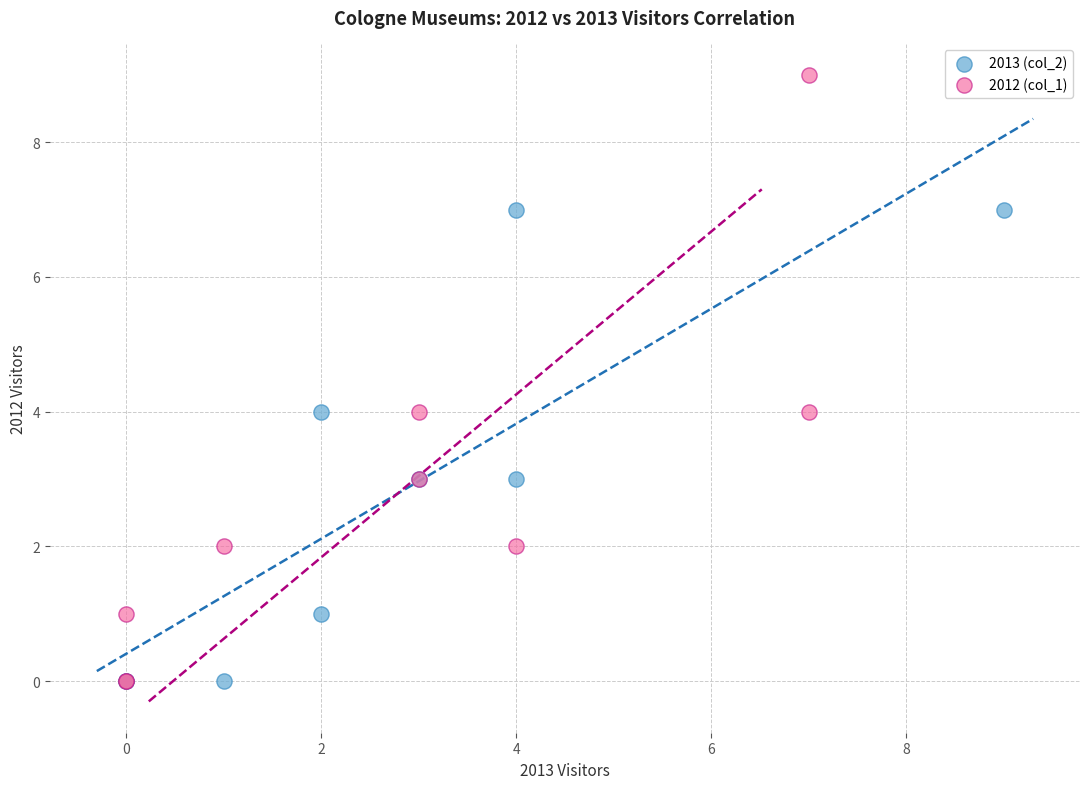

Which series has the widest spread of Y values?

2012 (col_1)